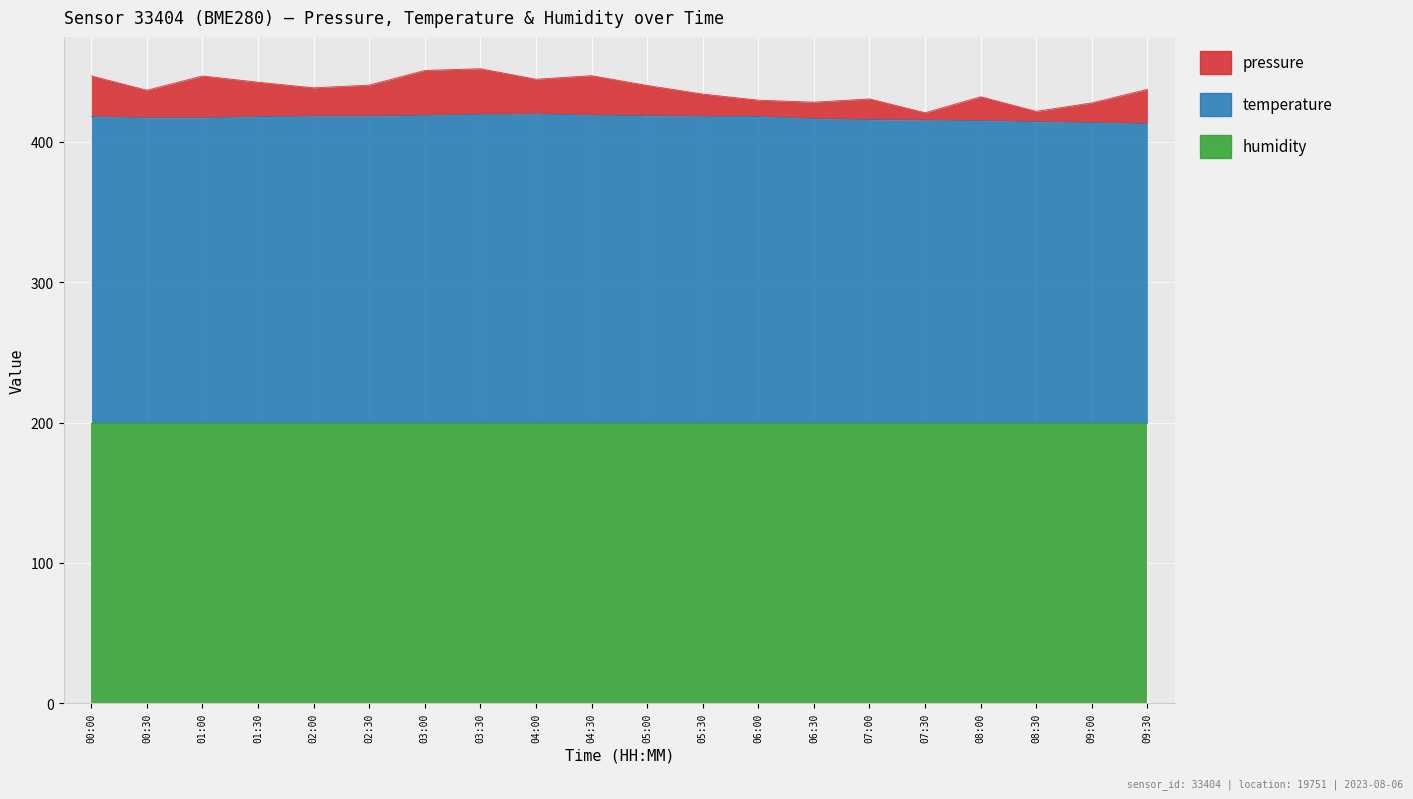

The pressure series shows 126.0 at 03:30. True or false?

False